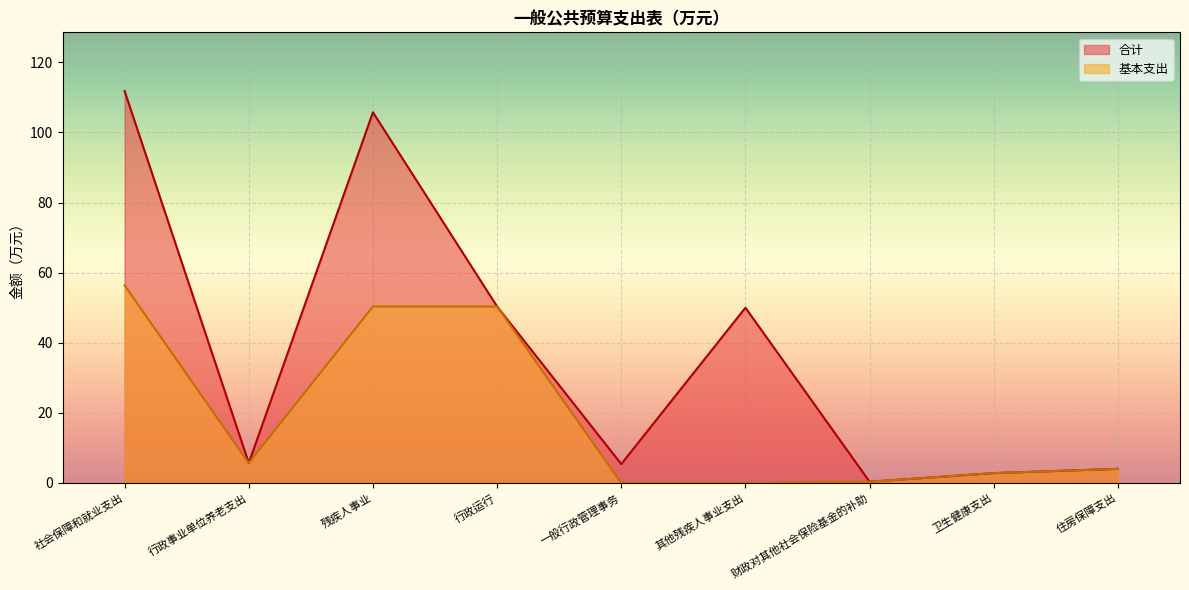

The 基本支出 series shows 2.8 at 卫生健康支出. True or false?

True